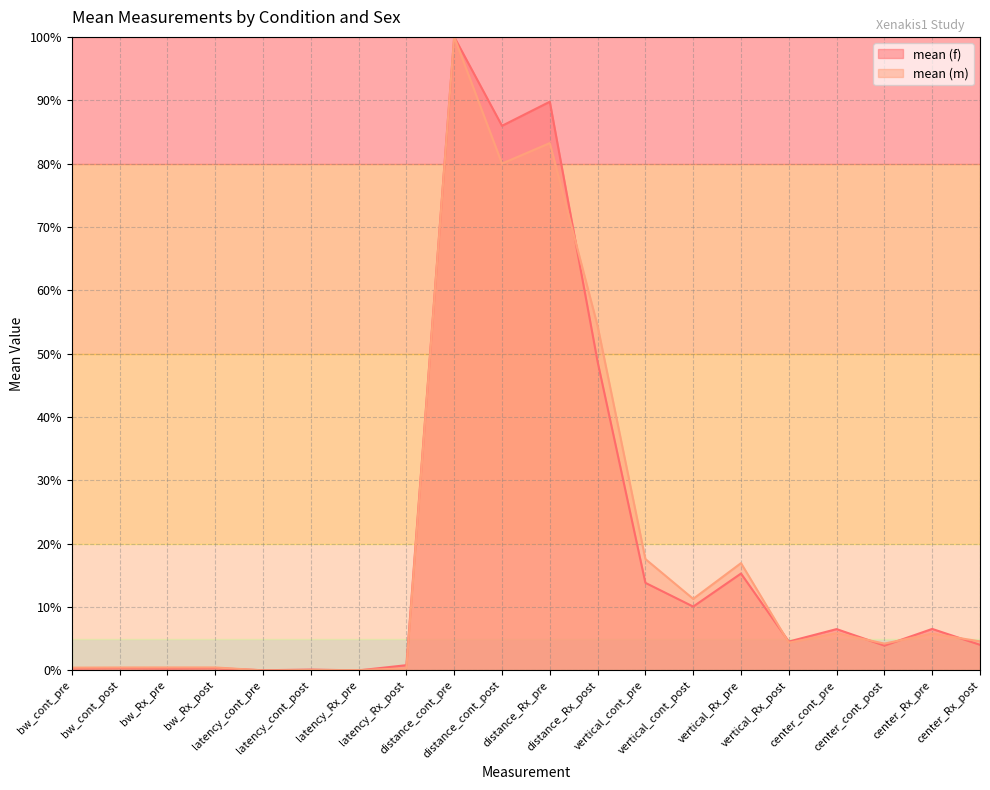

Reading left to right, extract all data points from this chart.

mean (f): 0.3	0.4	0.3	0.4	0.0	0.1	0.0	0.8	100.0	86.0	89.8	48.7	13.8	10.1	15.3	4.5	6.5	3.9	6.5	4.0
mean (m): 0.4	0.5	0.5	0.5	0.0	0.1	0.0	0.3	100.0	80.0	83.2	54.4	17.6	11.3	16.9	4.4	5.9	4.2	5.8	4.6